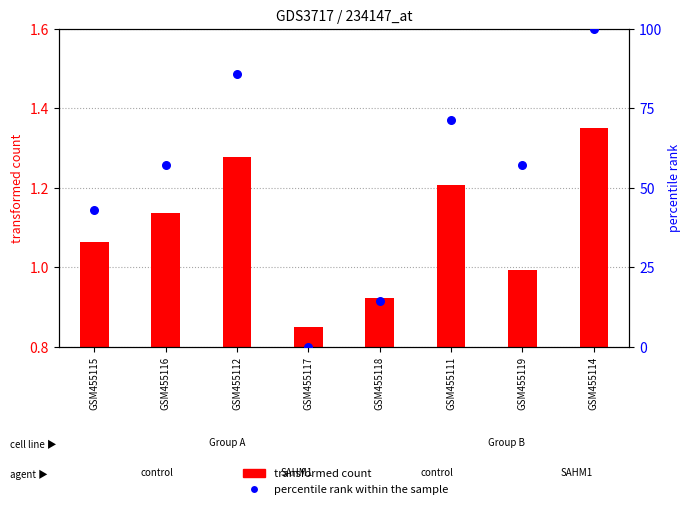

Which series reaches the minimum Y coordinate?

percentile rank within the sample